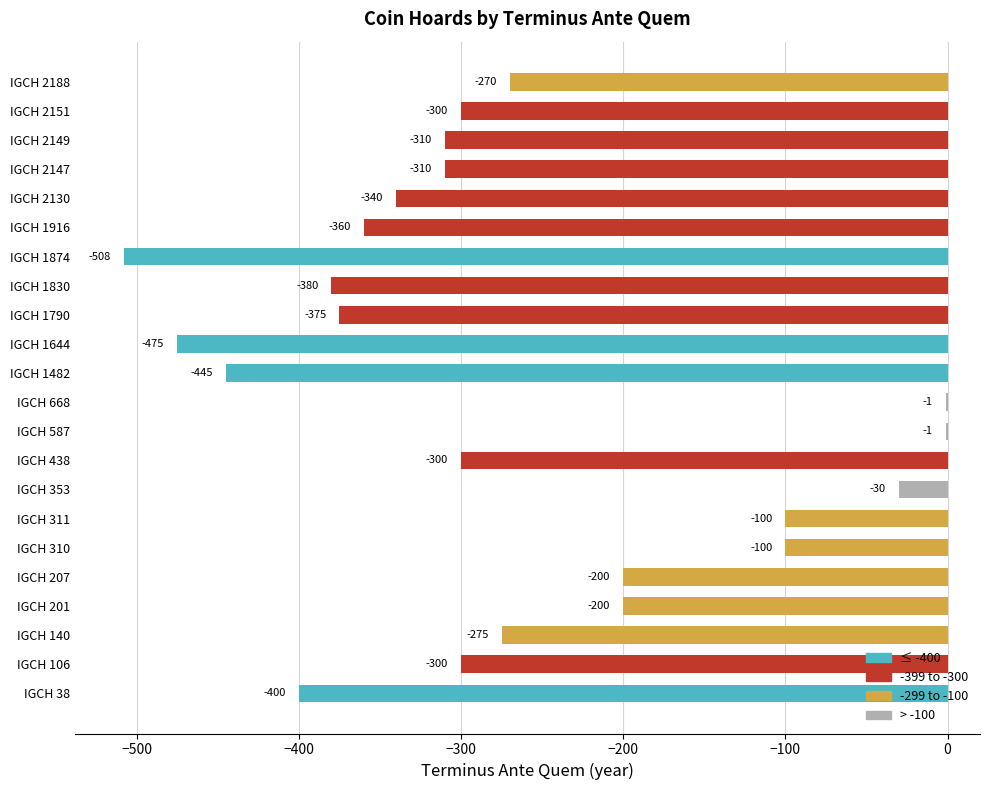

Count the number of categories in the chart.

22